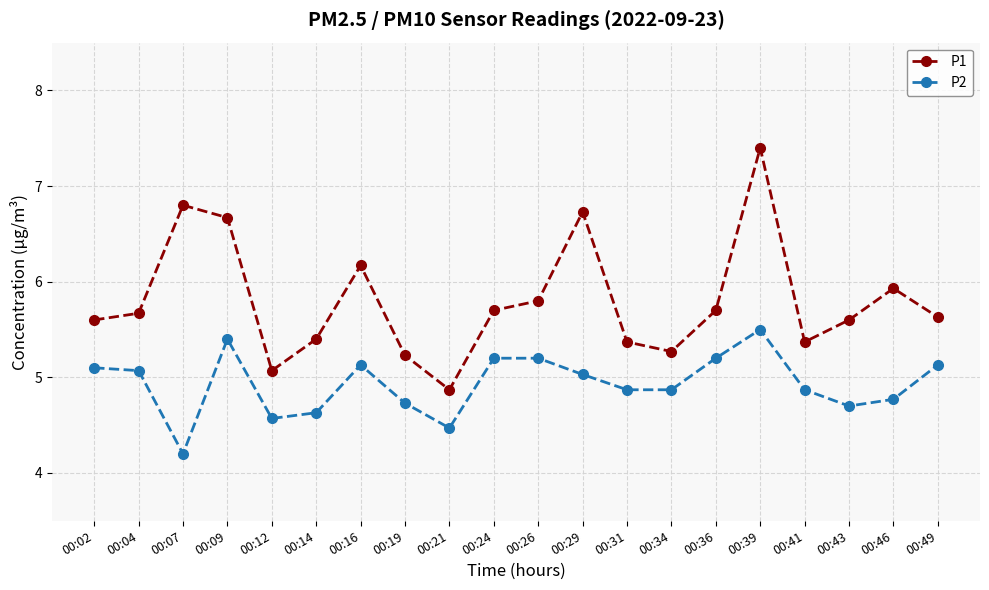

Is the value of P2 at 00:39 greater than the value of P1 at 00:02?

No